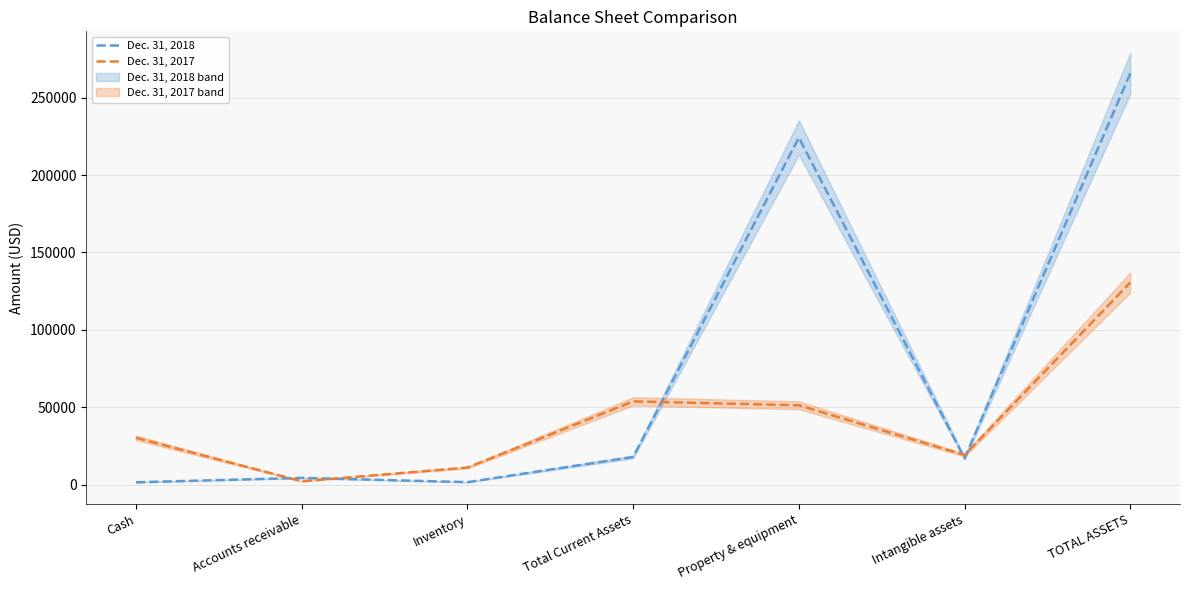

Which category has the highest value in the Dec. 31, 2018 series?

TOTAL ASSETS